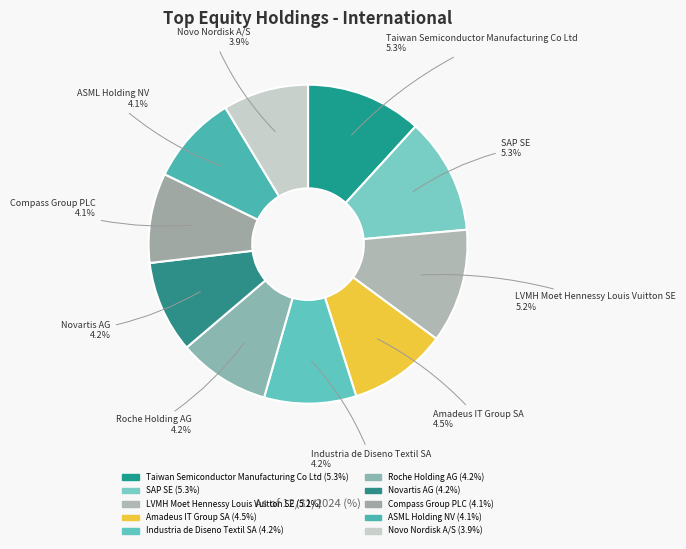

To the nearest percent, what portion does SAP SE represent?

12%